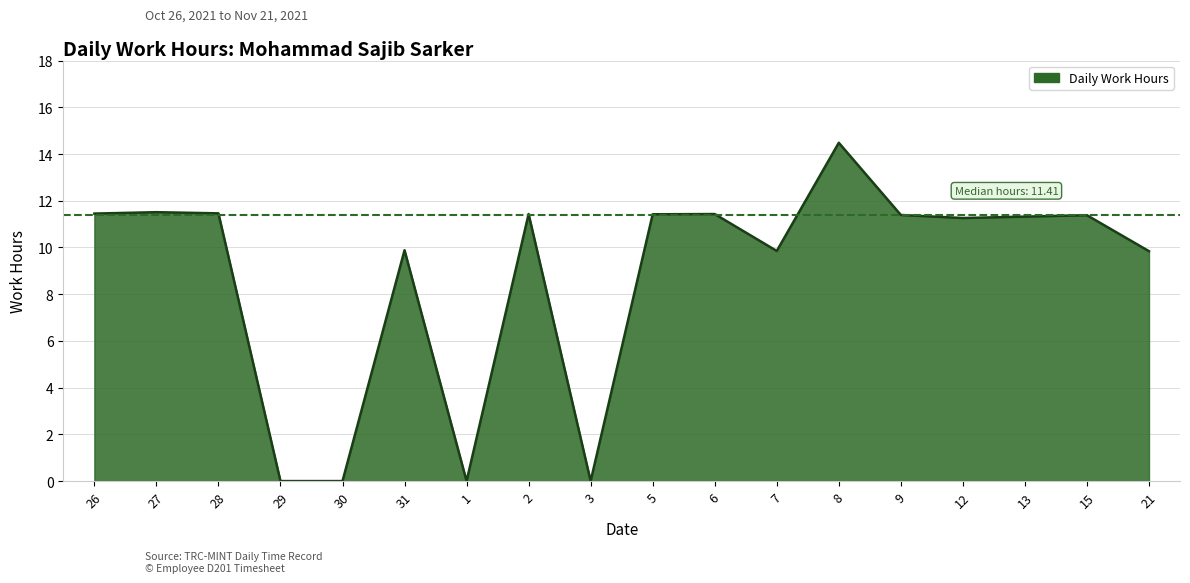

How many interior local peaks (higher than both neighbors) does the data have?

6